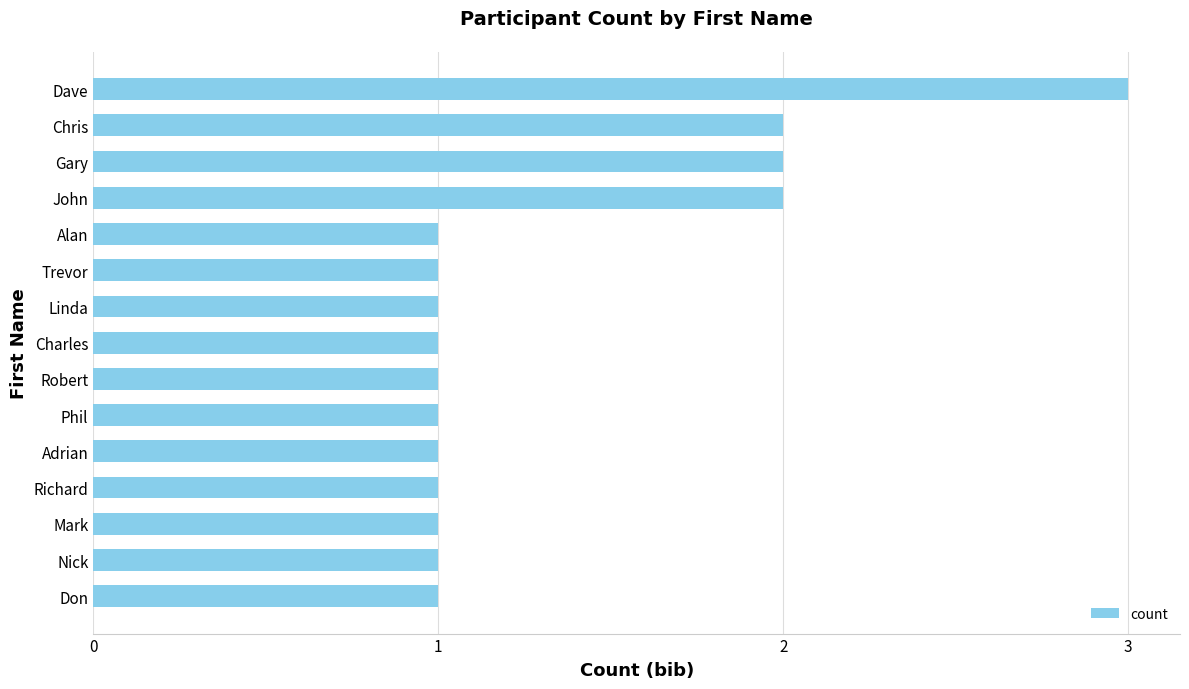

What is the smallest value displayed?

1